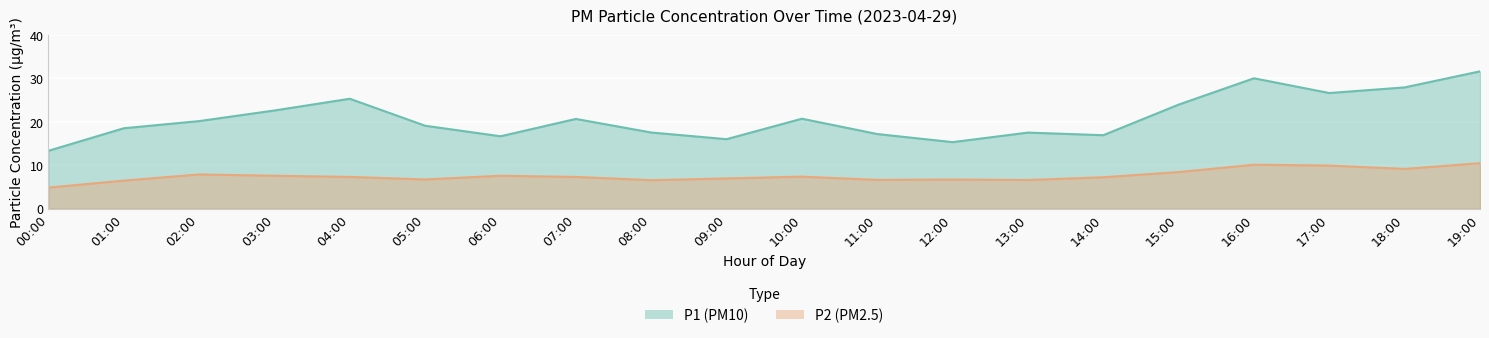

How many interior local valleys does the P1 series have?

5